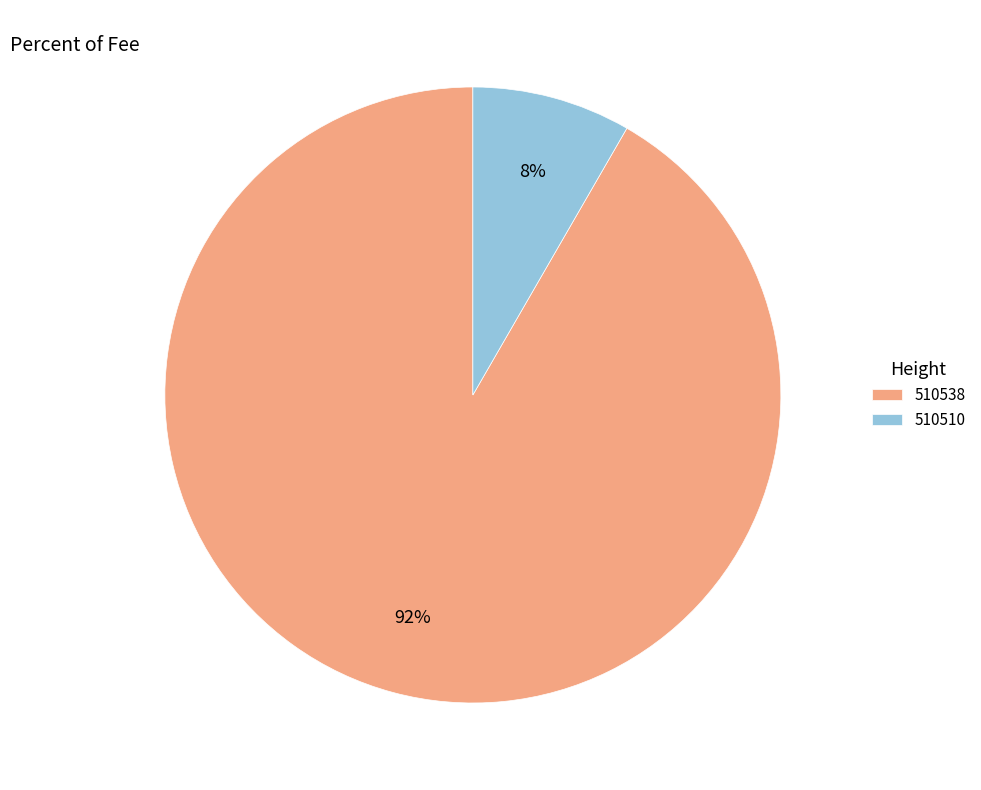

Rank the categories by value from lowest to highest.

510510, 510538